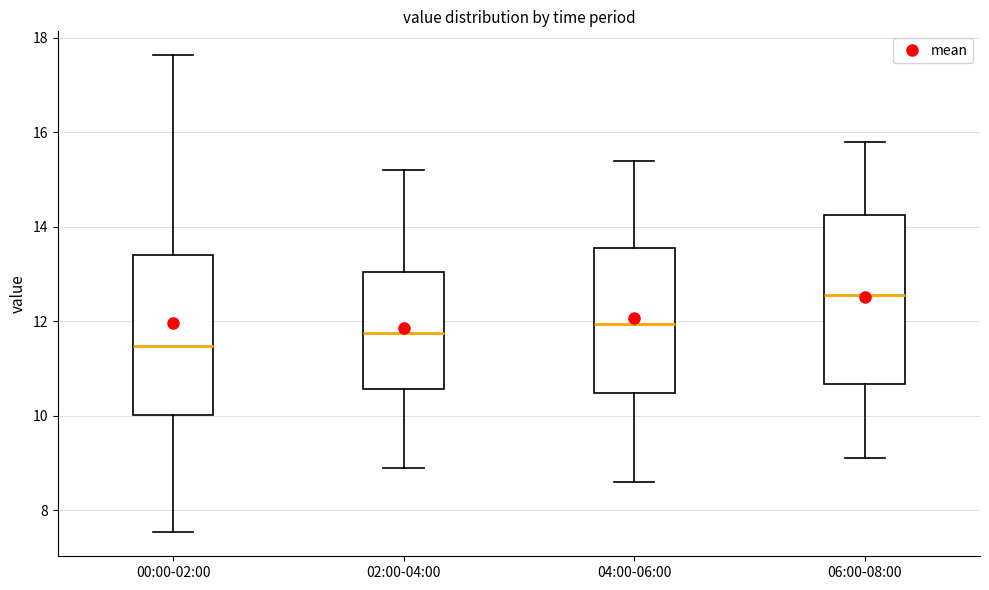

Reading left to right, transcribe this box plot: for each box, give where its median line is, the range the box spans, and where its two whiskers end, as read against the y-axis. The values are not printed on the chart, so give them approximately, as read against the axis.

00:00-02:00: median 11.4, box 10.0 to 13.4, whiskers 7.6 to 17.6
02:00-04:00: median 11.8, box 10.6 to 13.0, whiskers 9.0 to 15.2
04:00-06:00: median 12.0, box 10.4 to 13.6, whiskers 8.6 to 15.4
06:00-08:00: median 12.6, box 10.6 to 14.2, whiskers 9.2 to 15.8